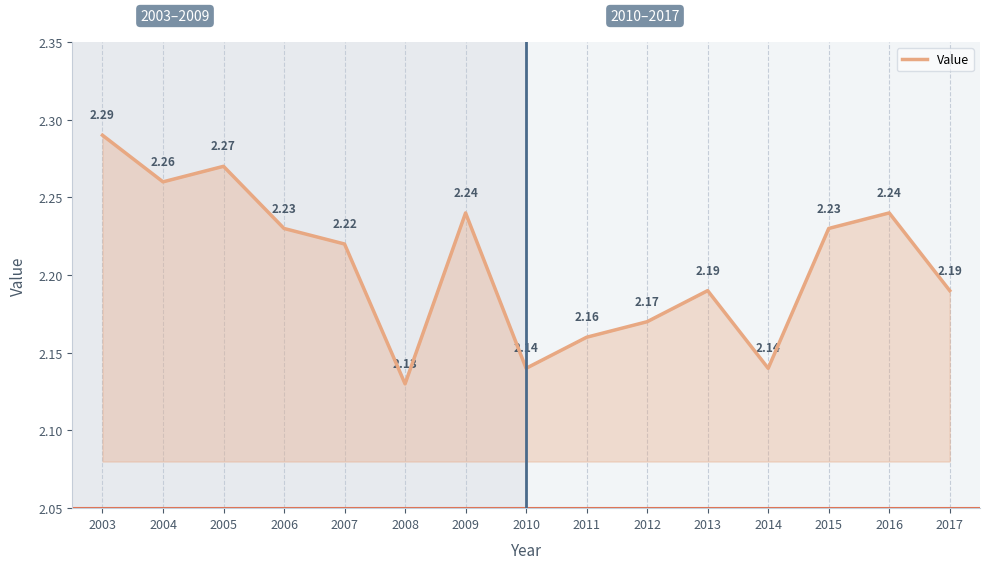

What is the ratio of the value at 2007 to the value at 2008?

1.0